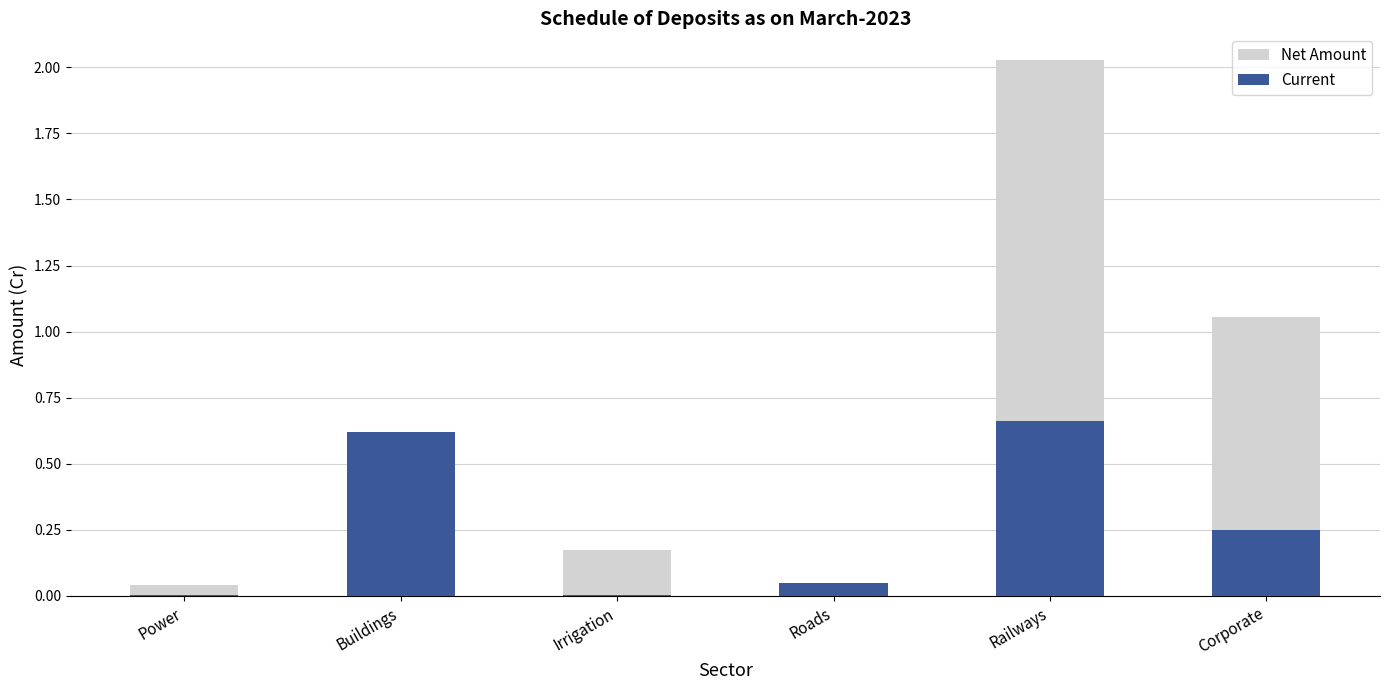

Reading right to left, list all the values displayed in this chart.

Net Amount: Corporate=1.1	Railways=2.0	Roads=0.1	Irrigation=0.2	Buildings=0.6	Power=0.0
Current: Corporate=0.2	Railways=0.7	Roads=0.1	Irrigation=0.0	Buildings=0.6	Power=0.0